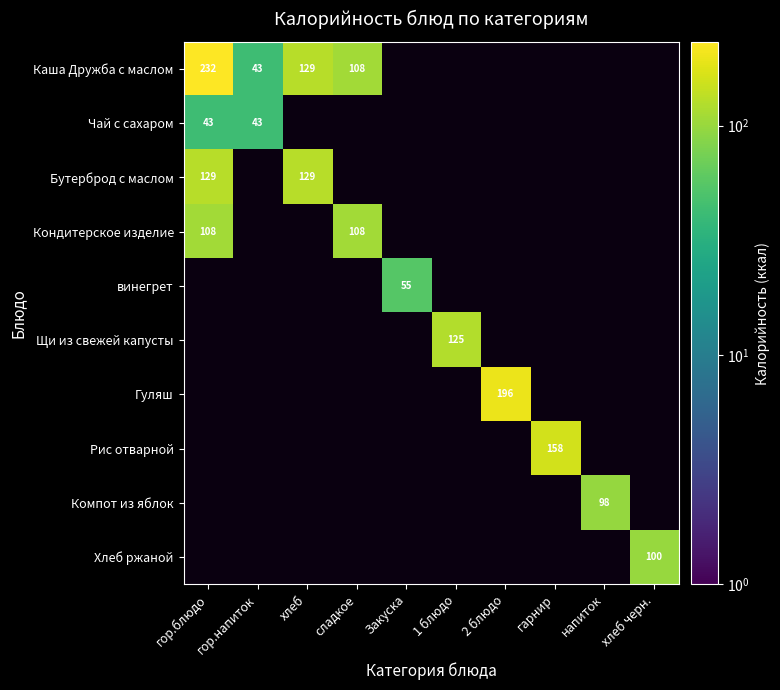

True or false: Бутерброд с маслом has a value of 129 at хлеб.

True